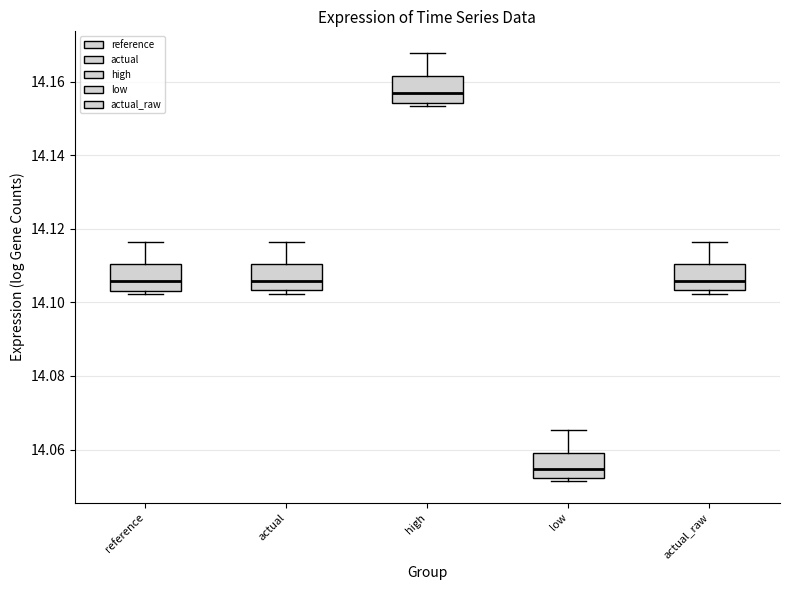

Reading left to right, read every box against the y-axis: the position of its median line, the range the box covers, and the ends of its whiskers. The values are not printed on the chart, so give them approximately, as read against the axis.

reference: median 14.106, box 14.104 to 14.110, whiskers 14.102 to 14.116
actual: median 14.106, box 14.104 to 14.110, whiskers 14.102 to 14.116
high: median 14.156, box 14.154 to 14.162, whiskers 14.154 (just below the box's lower edge) to 14.168
low: median 14.054, box 14.052 to 14.060, whiskers 14.052 (just below the box's lower edge) to 14.066
actual_raw: median 14.106, box 14.104 to 14.110, whiskers 14.102 to 14.116